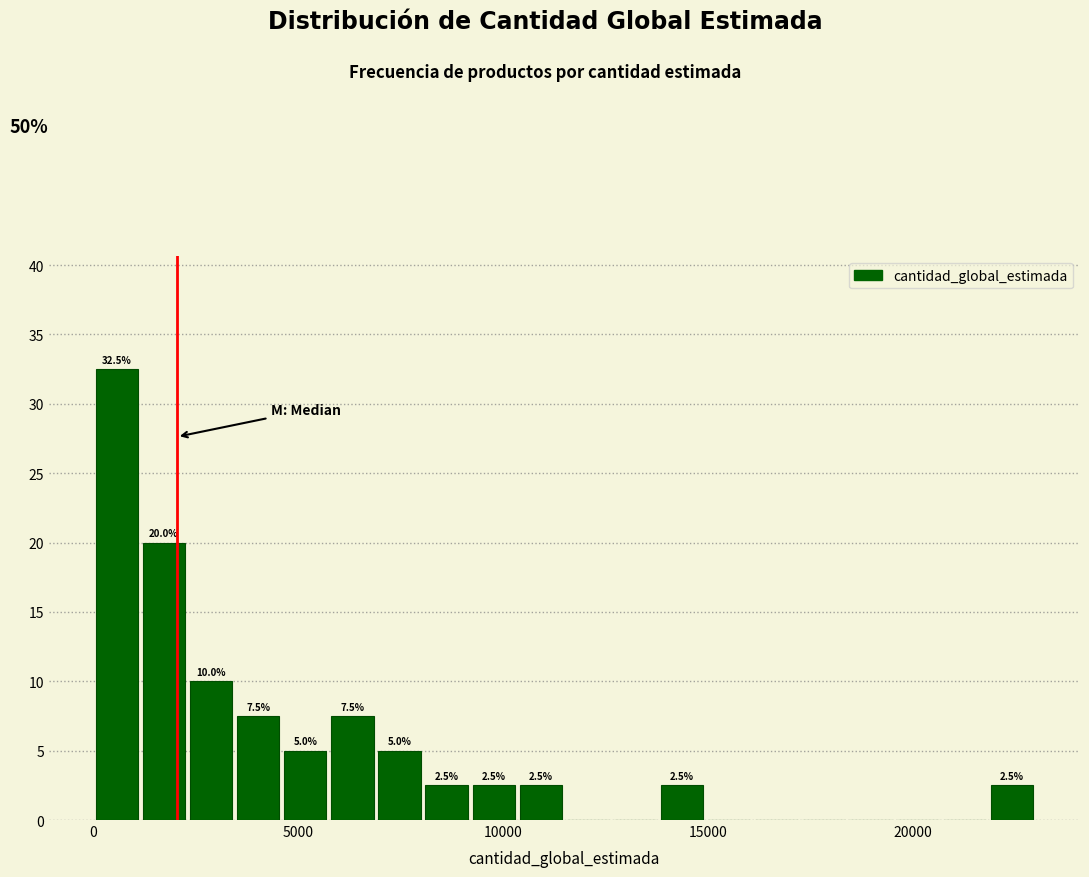

Read against the x-axis, roughly where is the centre of the tallest bar?

500